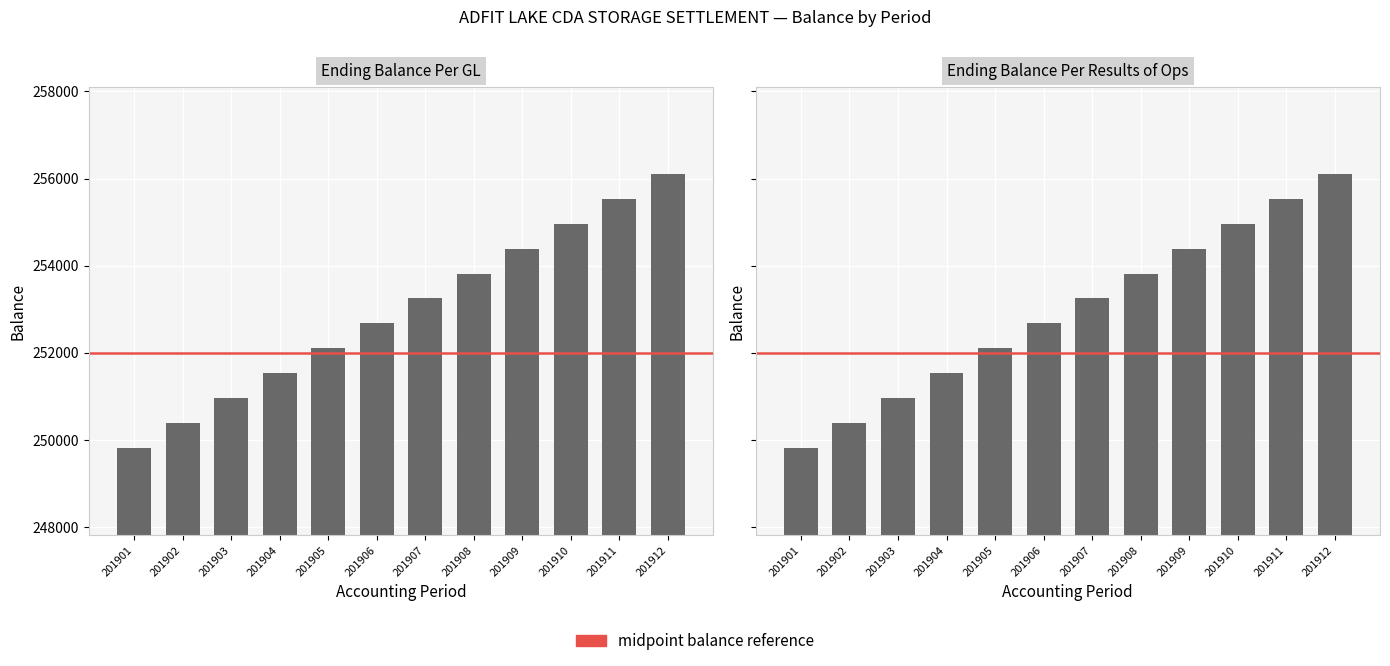

How many groups of bars are there?

12